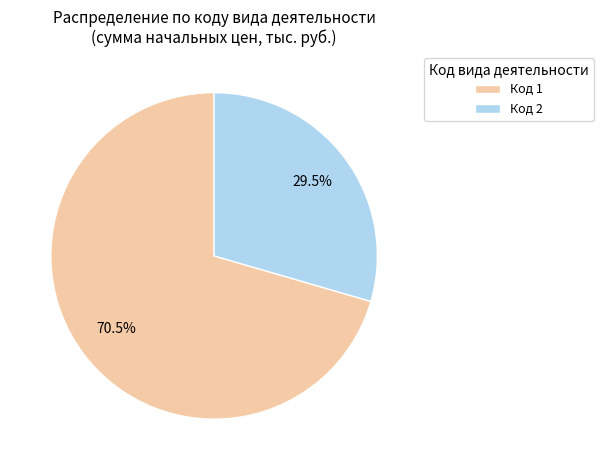

What is the ratio of the value at Код 1 to the value at Код 2?

2.4